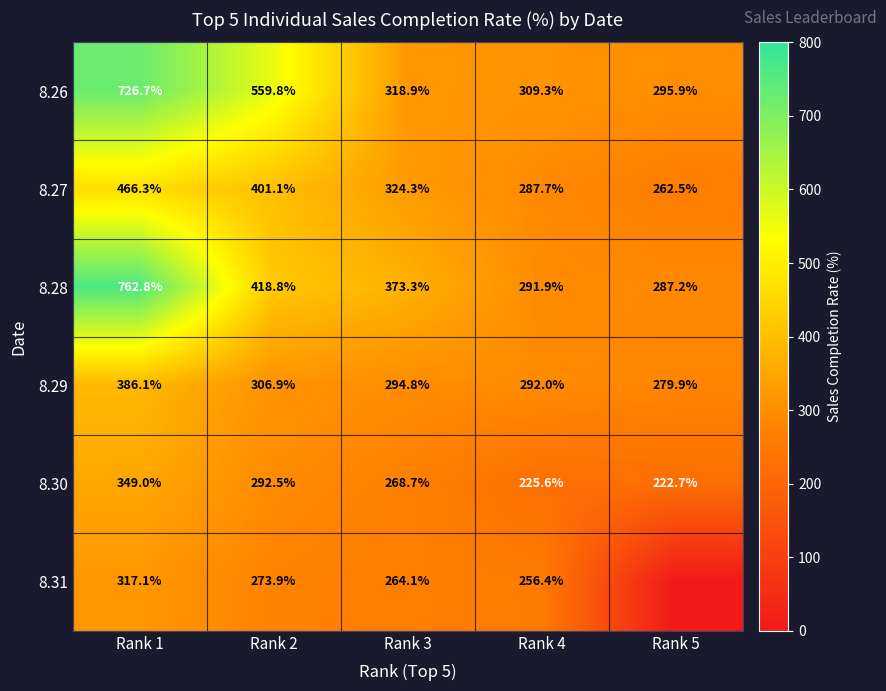

What is the average value of the 8.26 series?

442.1